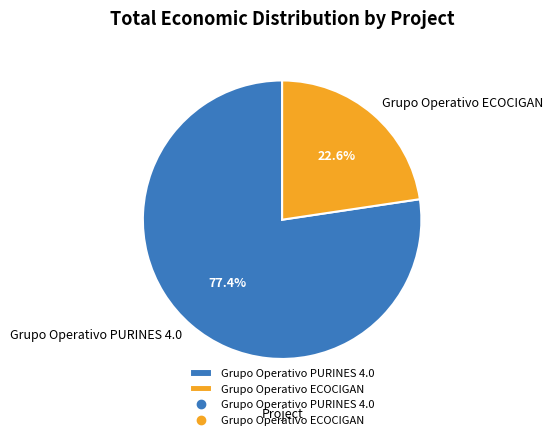

How many slices are in this pie chart?

2